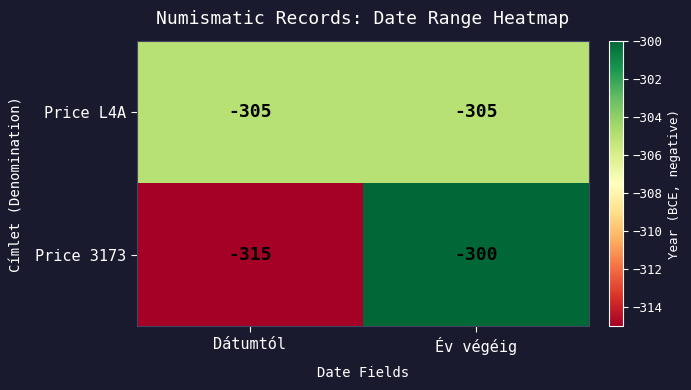

What is the sum of all Price 3173 values?

-615